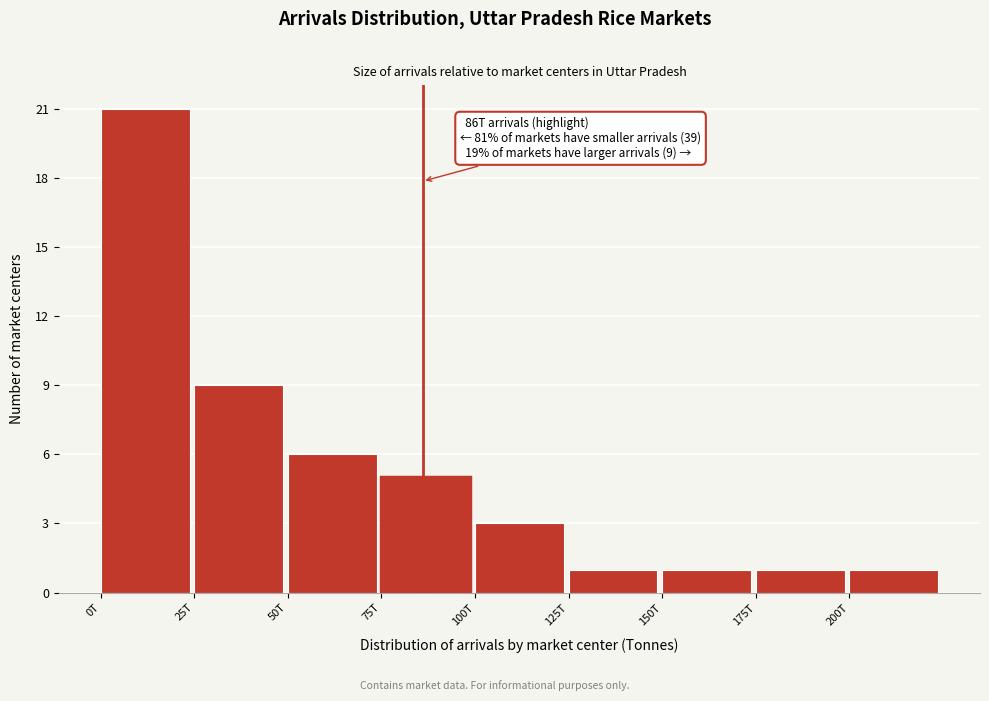

Reading right to left, what are all the values shown in this chart?

200T=1	175T=1	150T=1	125T=1	100T=3	75T=5	50T=6	25T=9	0T=21